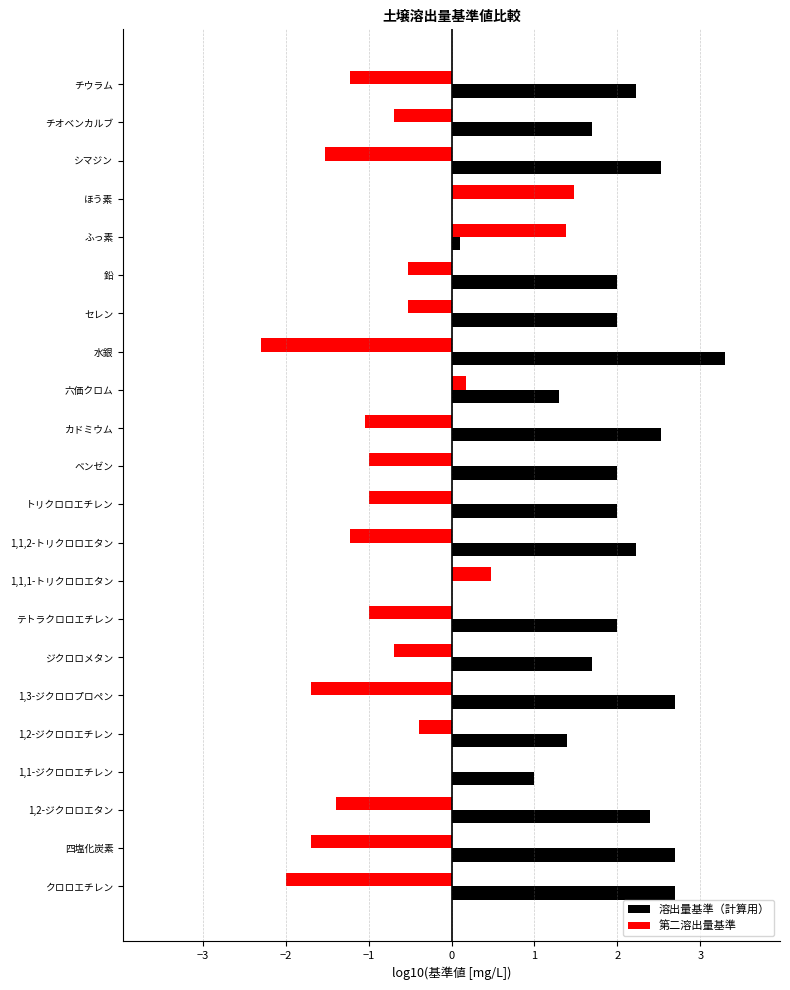

What is the average value of the 溶出量基準（計算用） series?

1.8